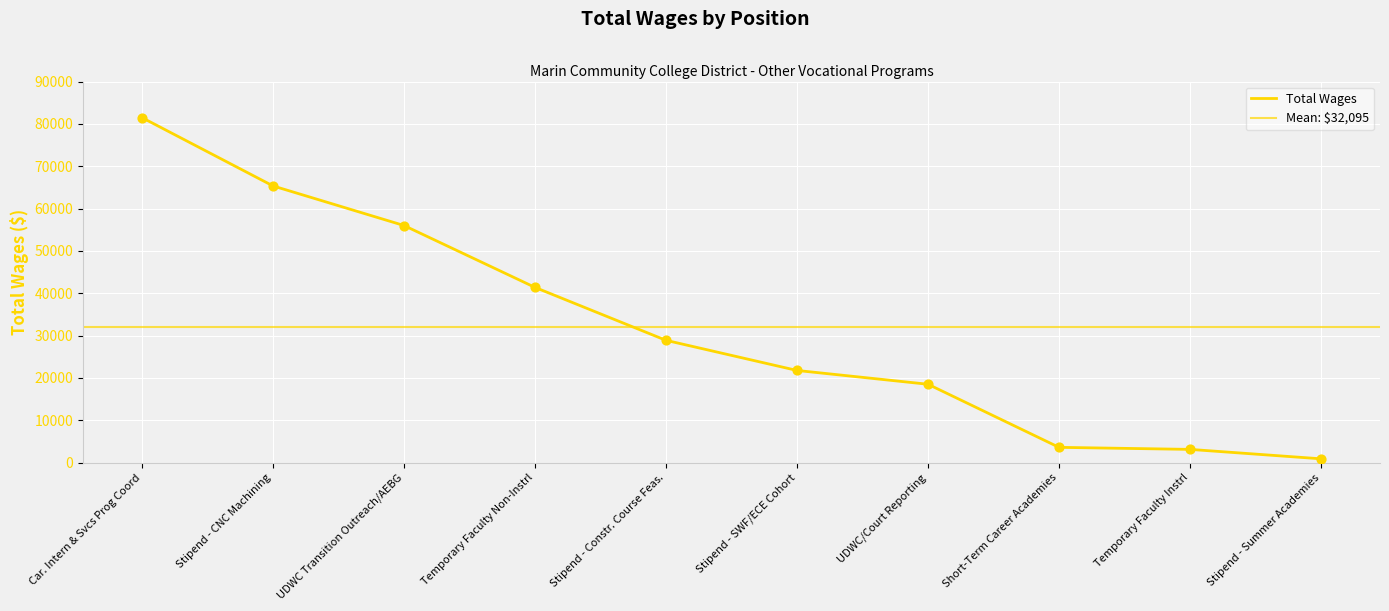

Which has a higher value, Stipend - Constr. Course Feas. or Temporary Faculty Non-Instrl?

Temporary Faculty Non-Instrl